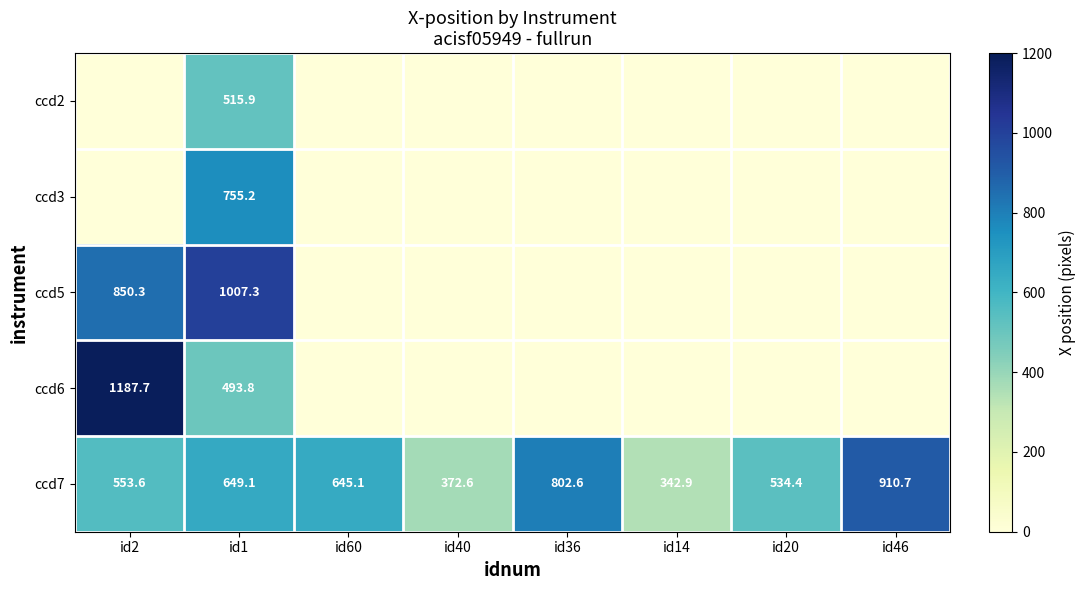

Is it true that ccd6 equals 1187.7 at id2?

True